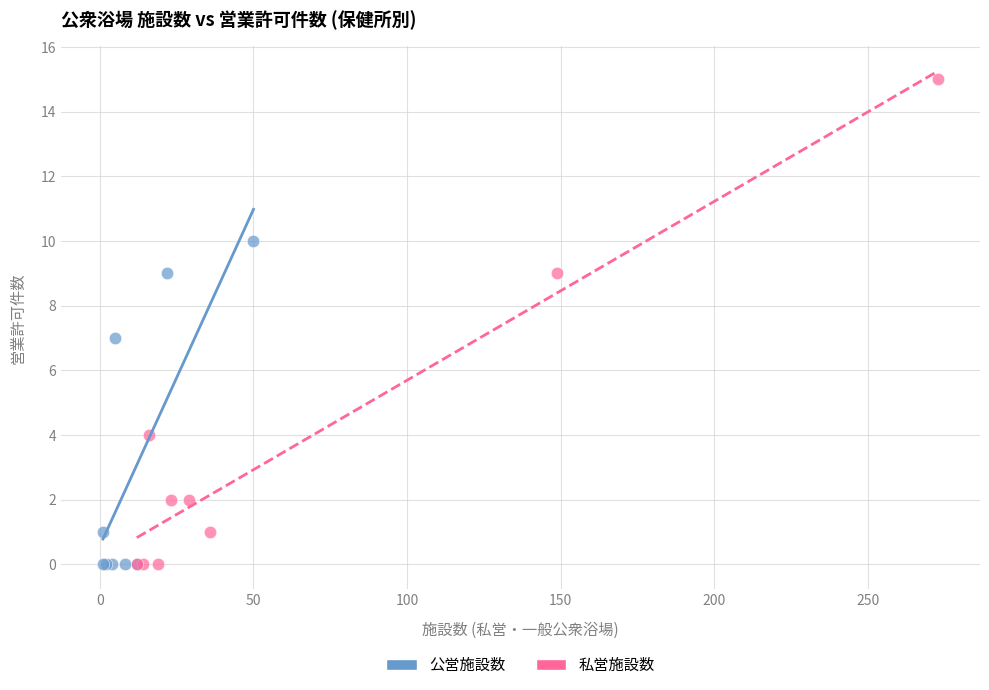

Which series reaches the maximum Y coordinate?

私営施設数